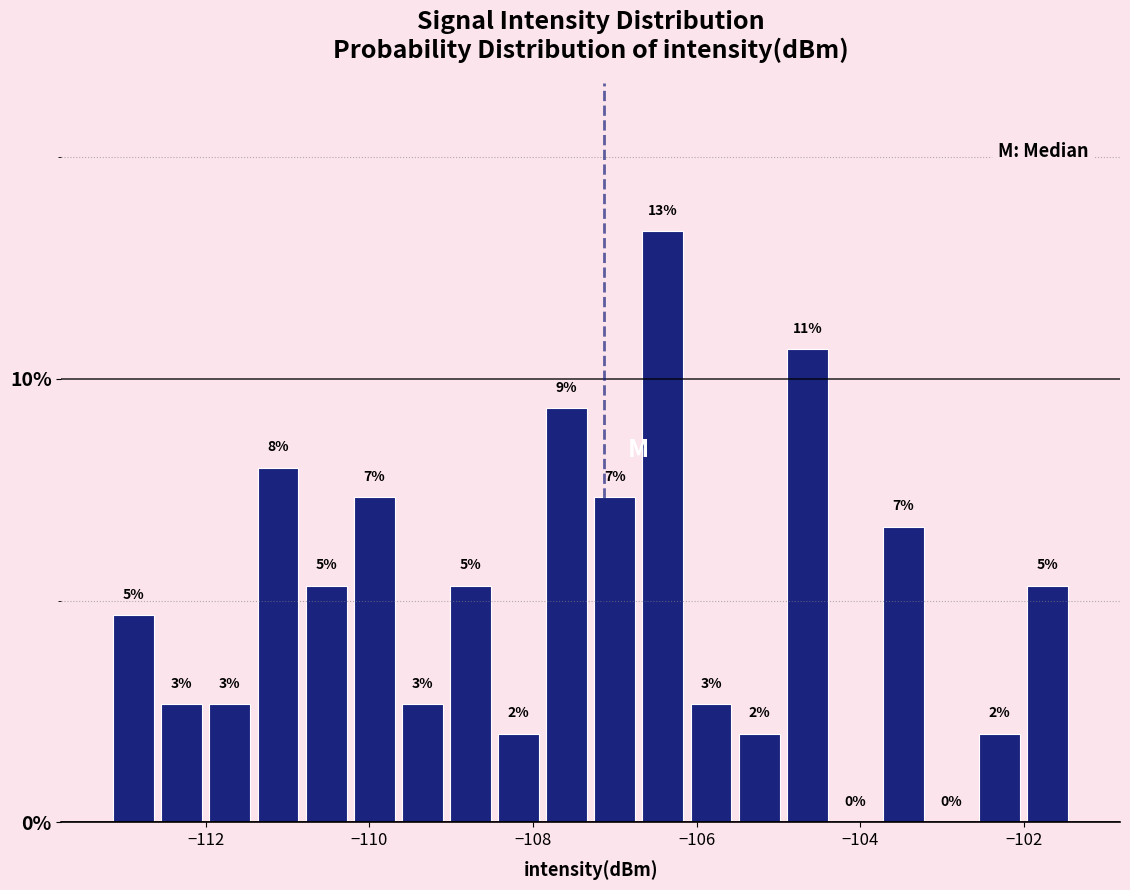

Around what value on the x-axis is the tallest bar? Give the approximate position of its centre, as read against the axis.

-106.4